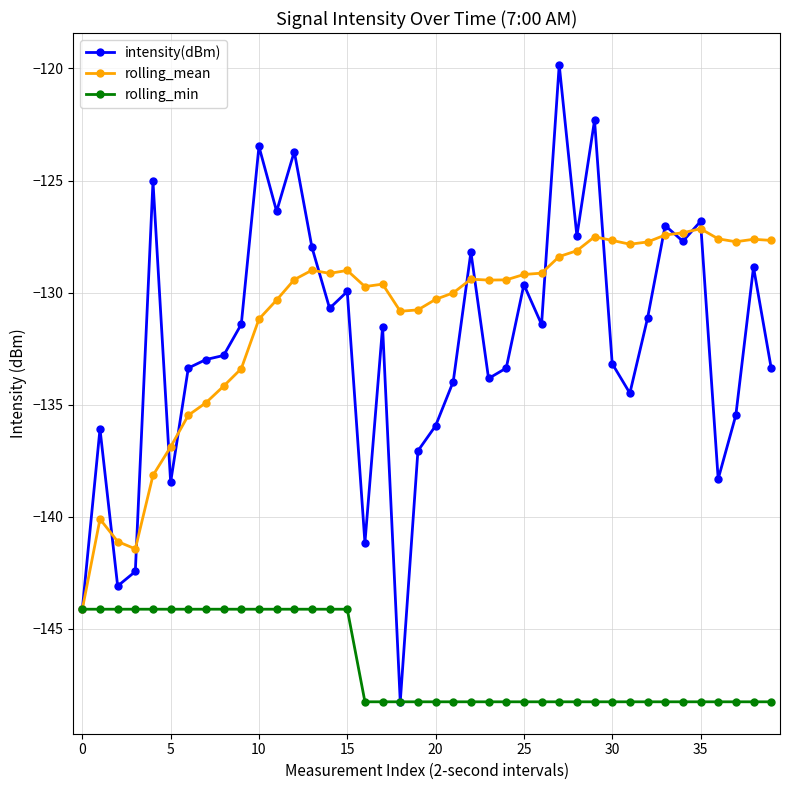

What is the value of the intensity(dBm) point at the 38th from the left?

-135.5